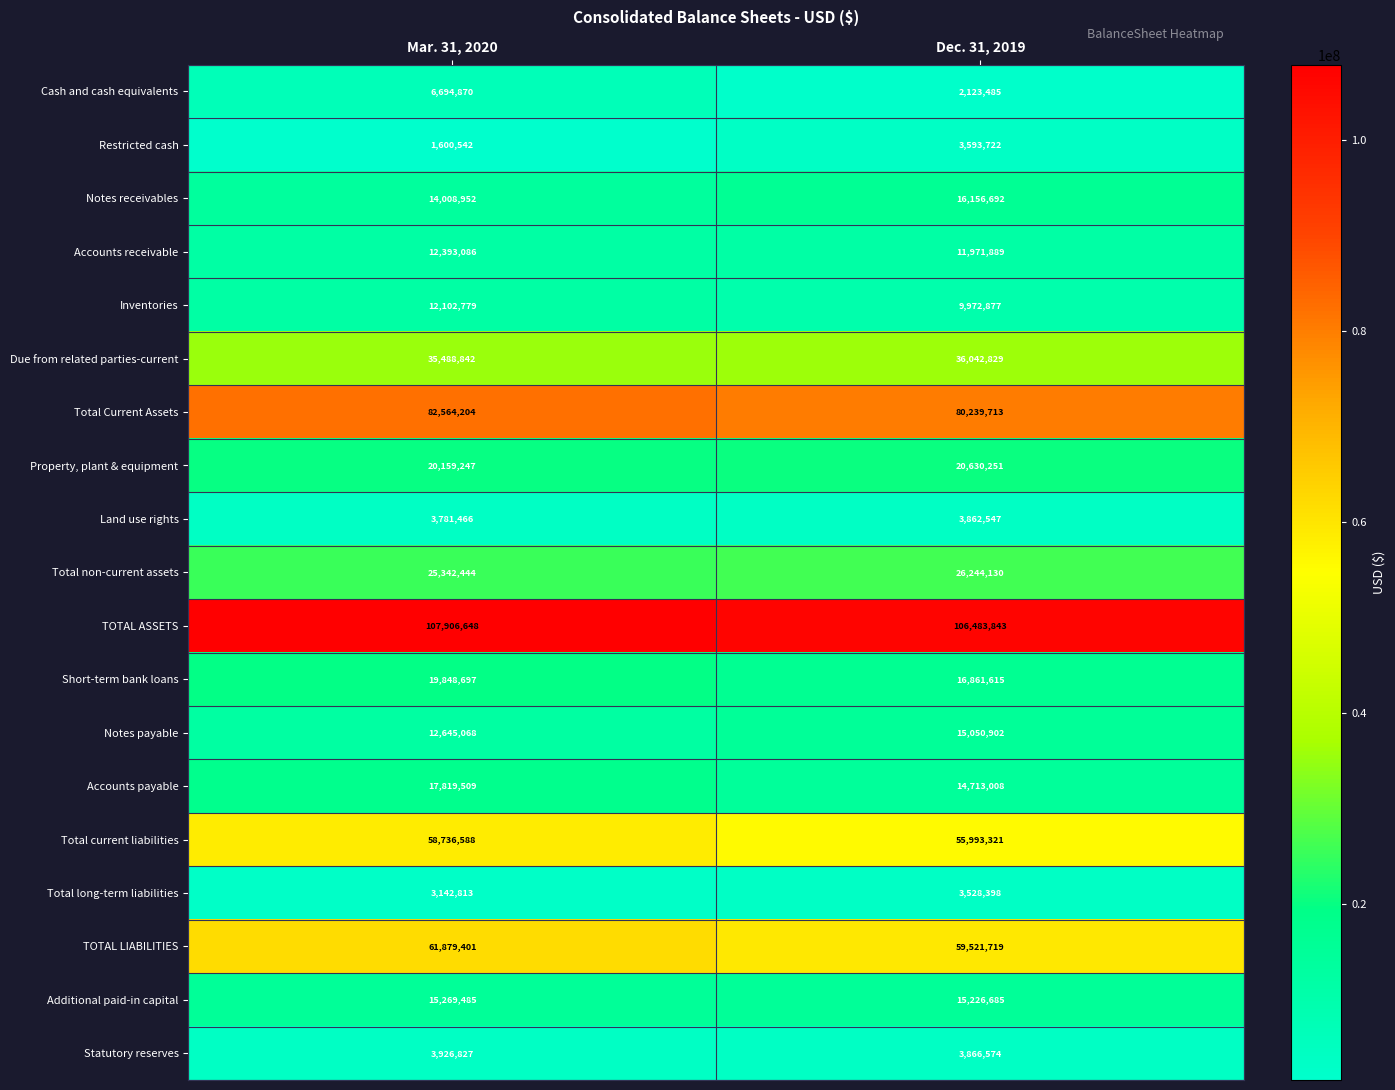

How many values in the Cash and cash equivalents series are below 6694870?

1